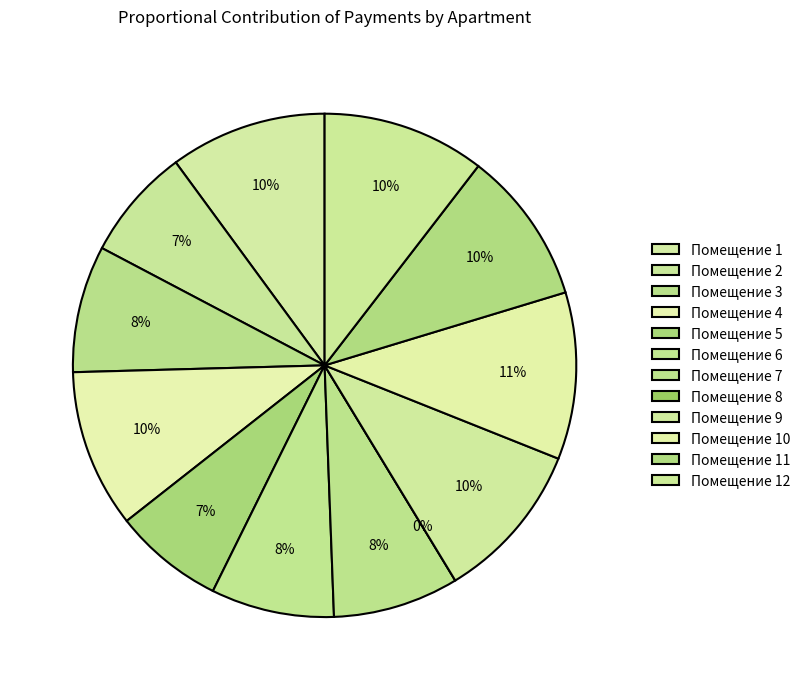

Which category has the smallest portion of the pie?

8